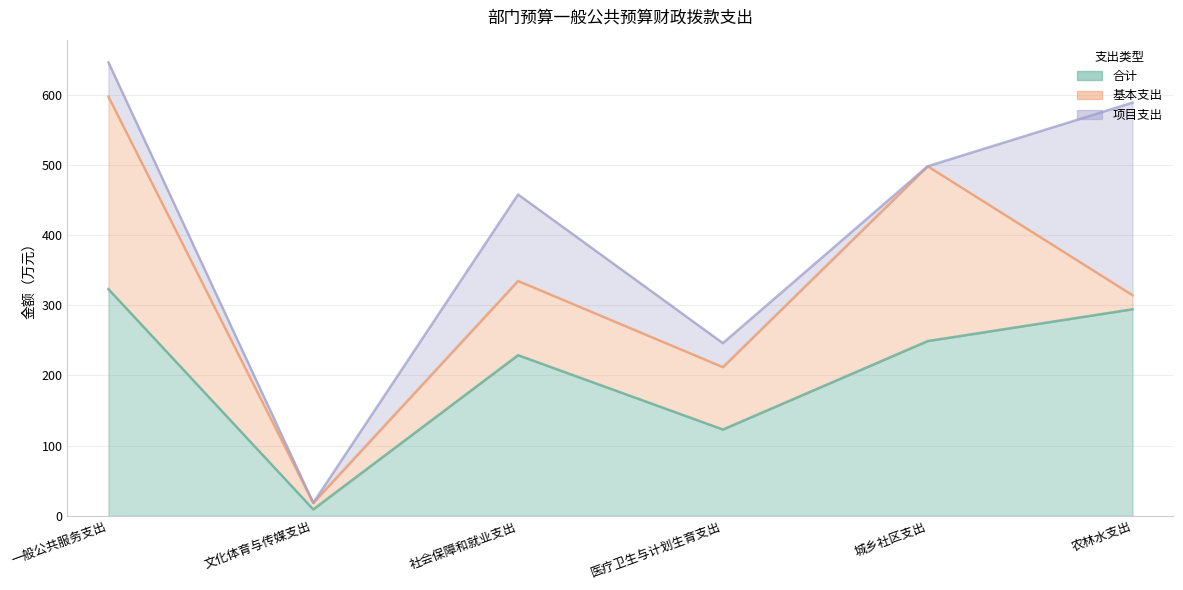

How many lines are shown in the chart?

3